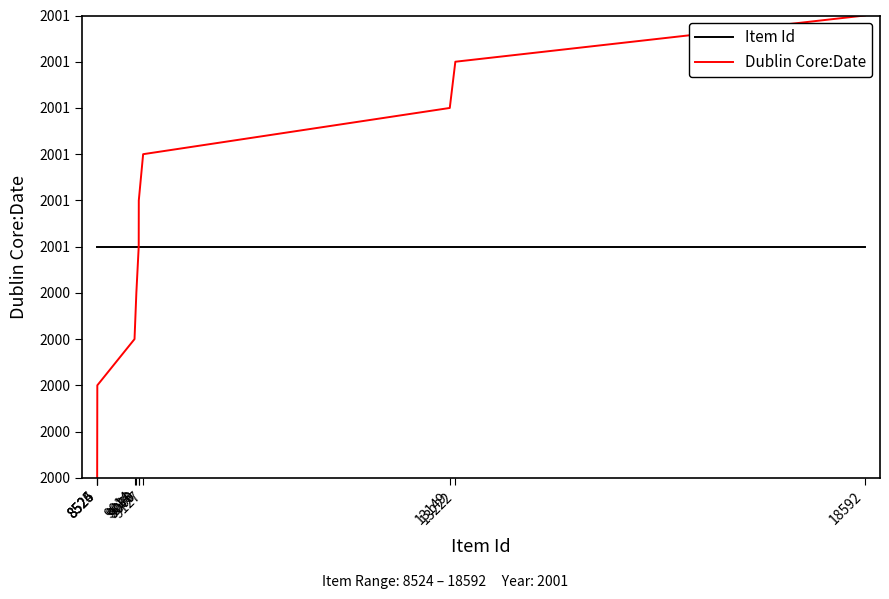

What is the total value across all series at 9069?

4002.0